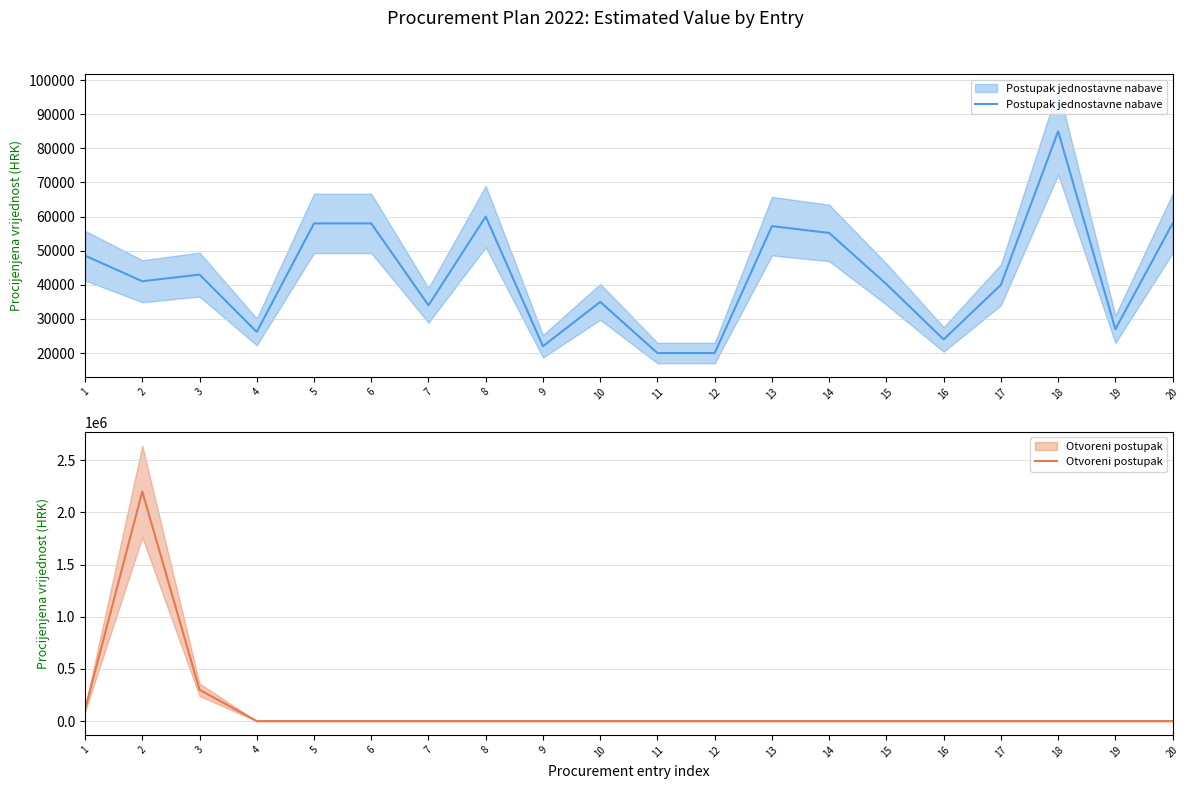

True or false: Postupak jednostavne nabave has more than 1 points higher than both neighbors.

True